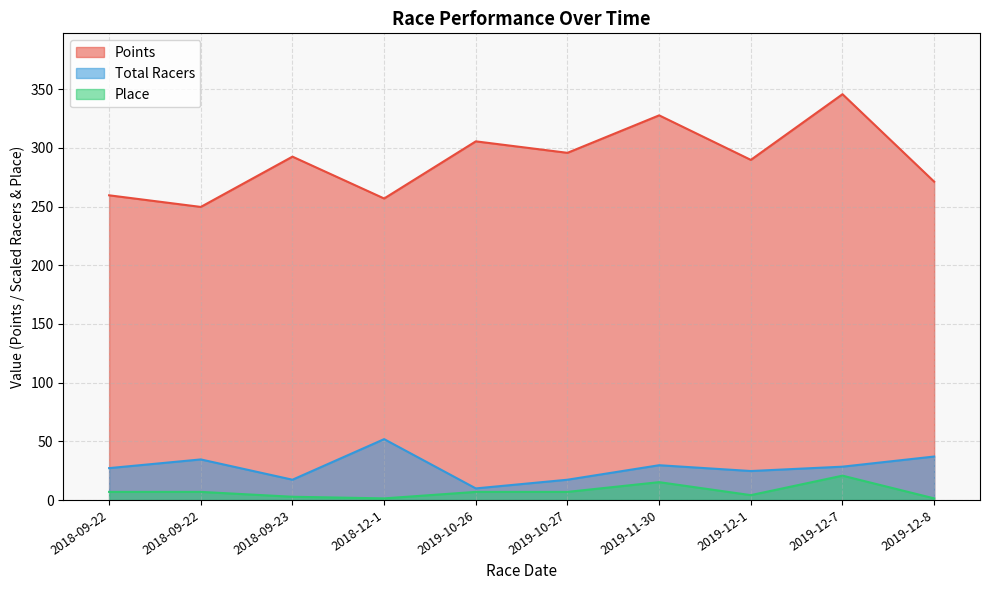

What is the difference between the second highest and second lowest values in the Place series?

13.8